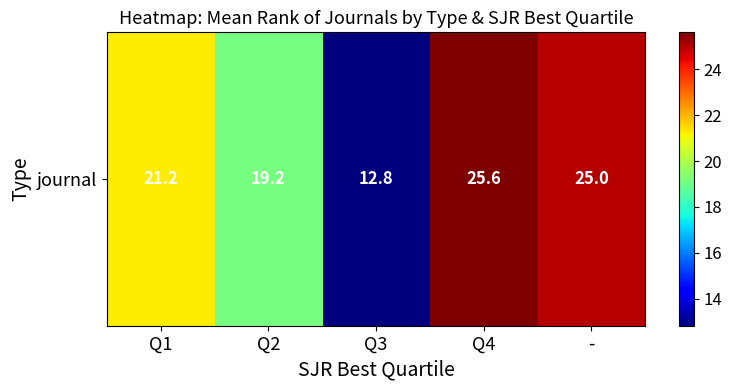

What is the average value?

20.8